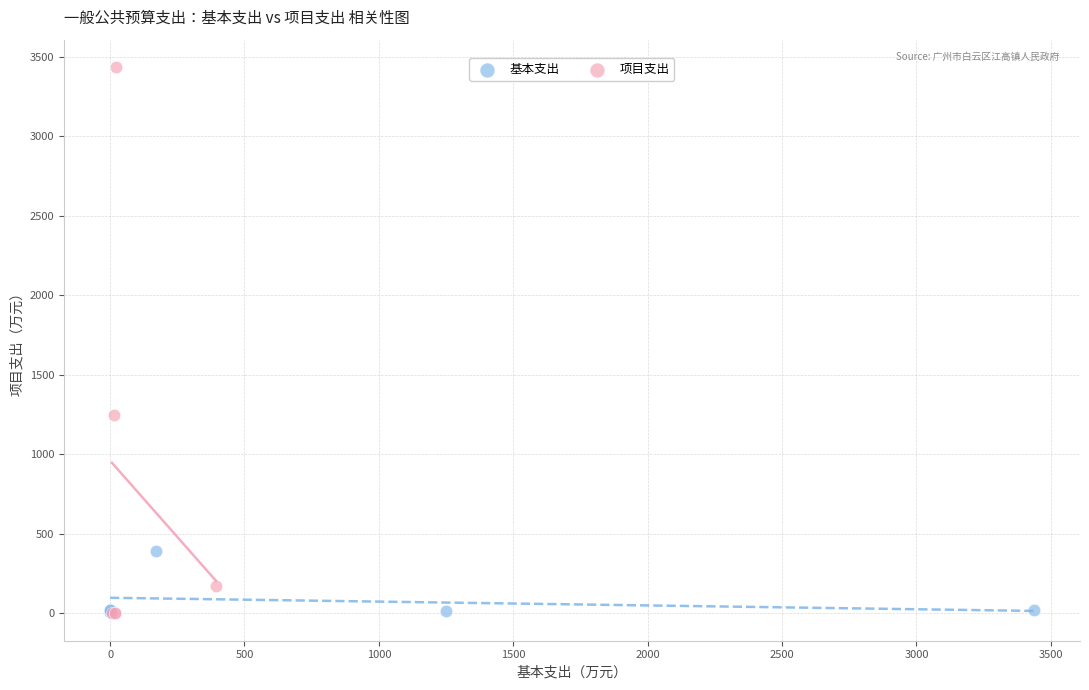

Which series contains the highest Y value?

项目支出